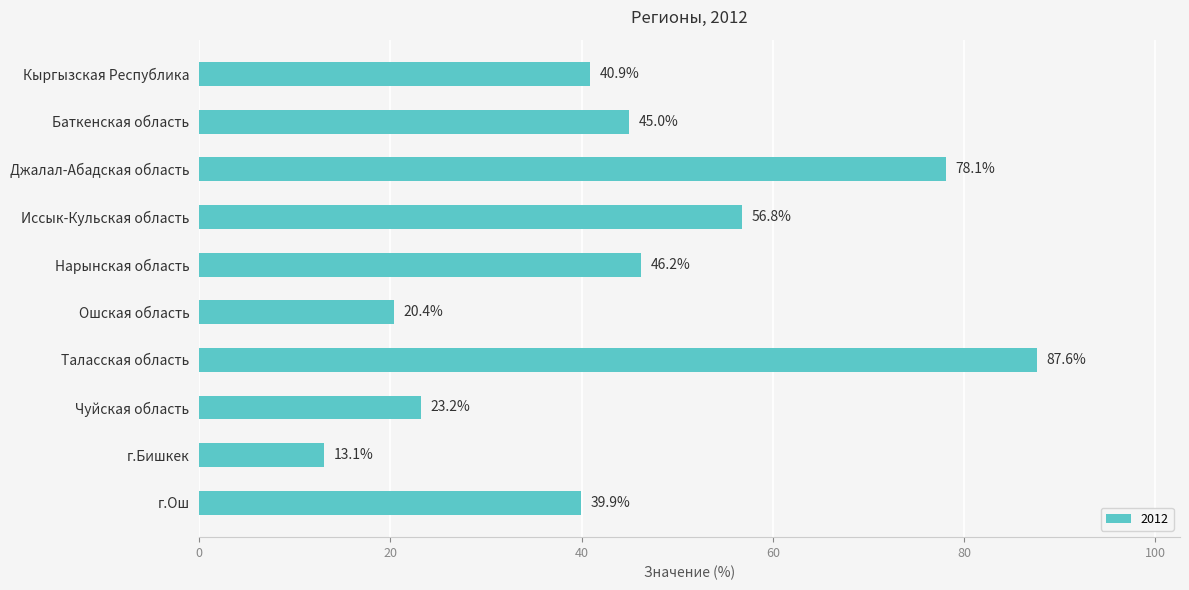

Reading top to bottom, list all the values displayed in this chart.

Кыргызская Республика=40.9	Баткенская область=45.0	Джалал-Абадская область=78.1	Иссык-Кульская область=56.8	Нарынская область=46.2	Ошская область=20.4	Таласская область=87.6	Чуйская область=23.2	г.Бишкек=13.1	г.Ош=39.9